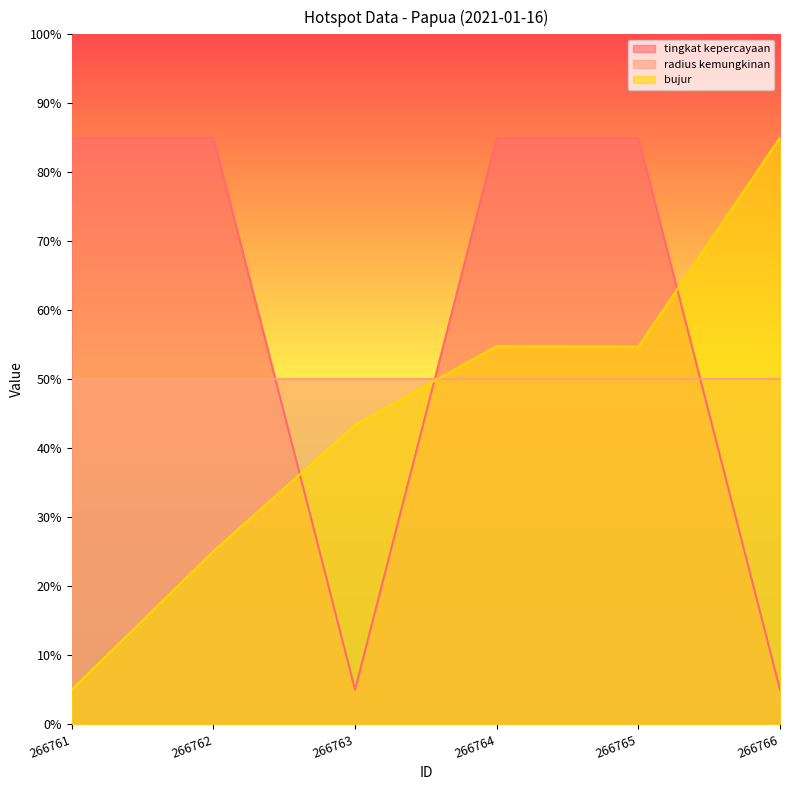

How many intersections are there between radius kemungkinan and bujur?

1